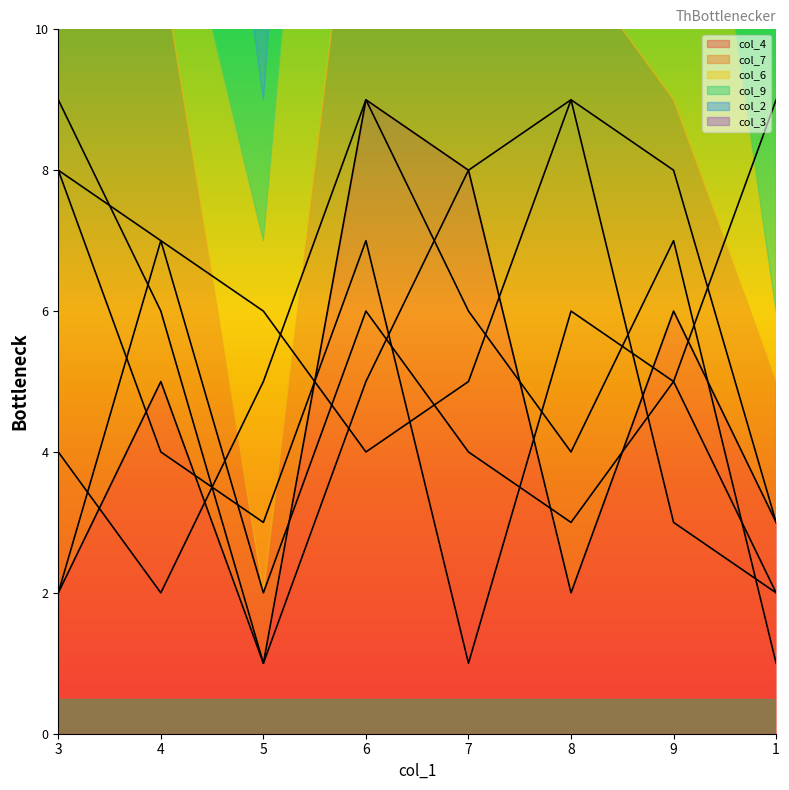

What are all the series names shown in the legend?

col_4, col_7, col_6, col_9, col_2, col_3